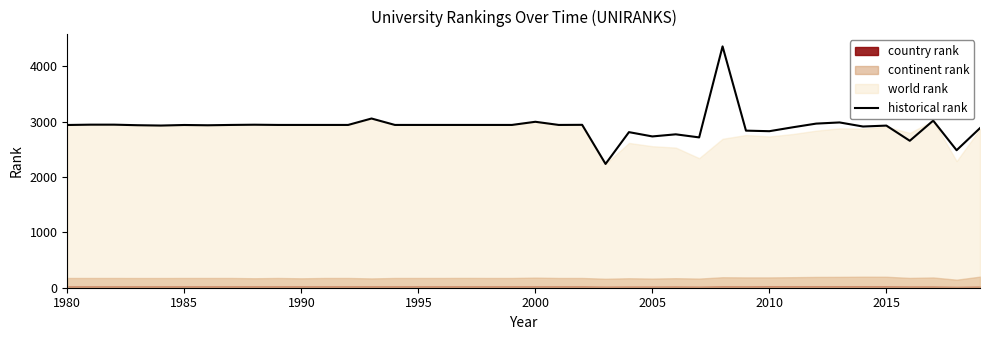

What is the highest value of the historical rank series?

4357.0